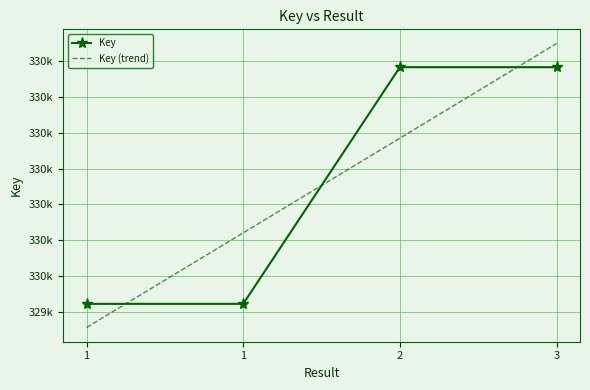

What is the label of the 3rd point from the left?

2